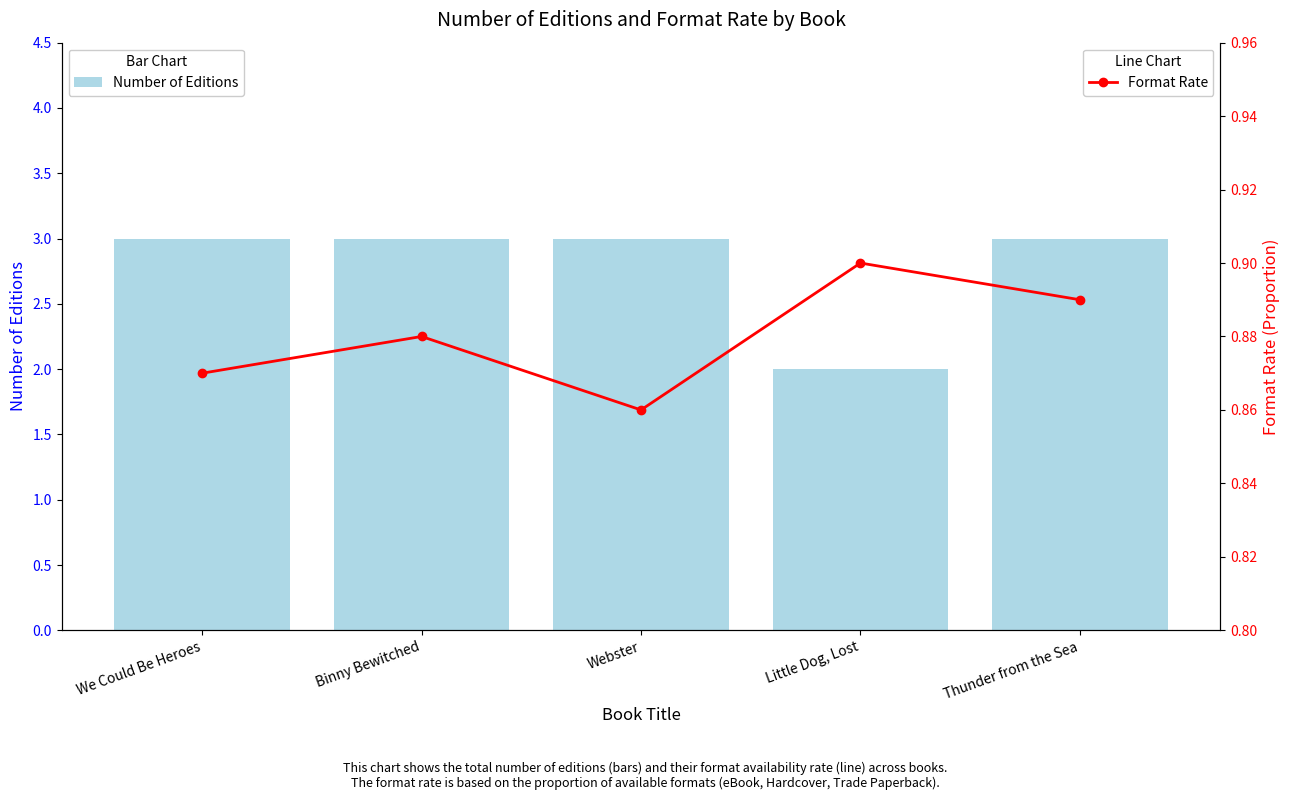

The Number of Editions series shows 5.3 at Thunder from the Sea. True or false?

False